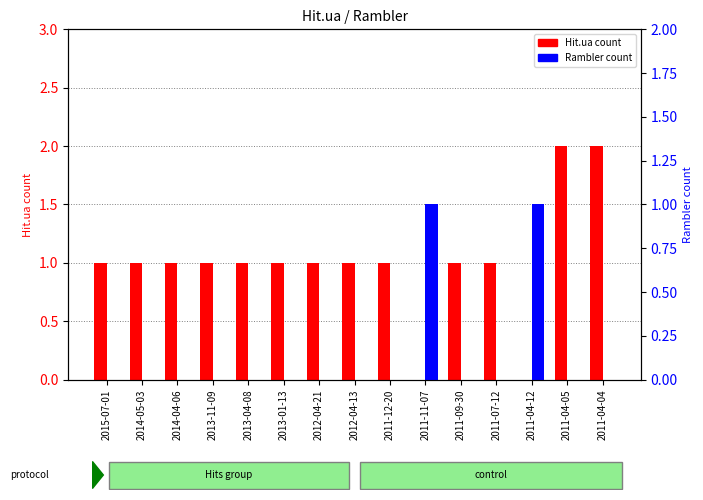

Reading left to right, list all the values displayed in this chart.

Hit.ua: 1	1	1	1	1	1	1	1	1	0	1	1	0	2	2
Rambler: 0	0	0	0	0	0	0	0	0	1	0	0	1	0	0